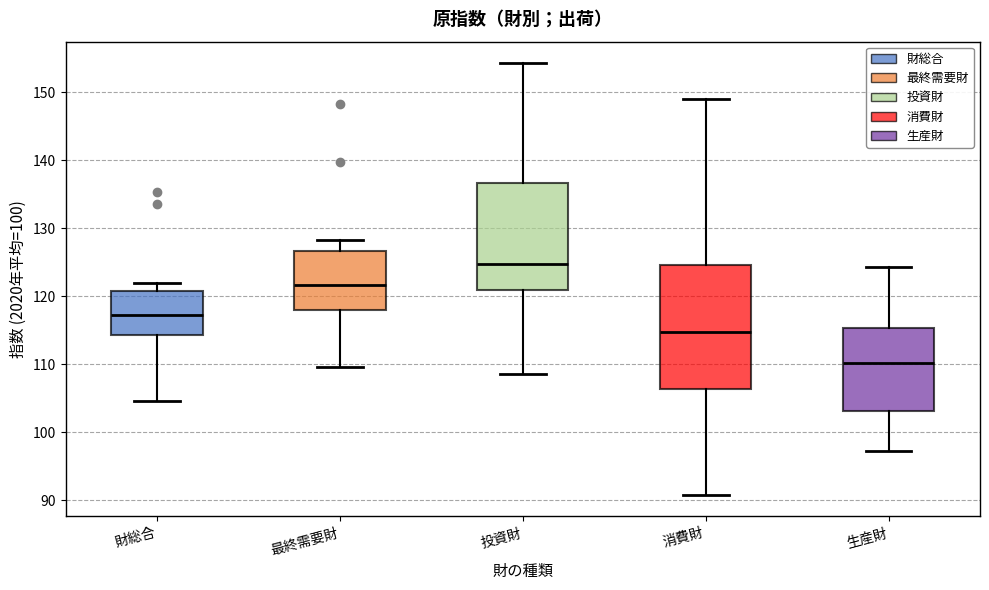

Reading left to right, transcribe this box plot: for each box, give where its median line is, the range the box spans, and where its two whiskers end, as read against the y-axis. The values are not printed on the chart, so give them approximately, as read against the axis.

財総合: median 117, box 114 to 121, whiskers 105 to 122
最終需要財: median 122, box 118 to 127, whiskers 110 to 128
投資財: median 125, box 121 to 137, whiskers 109 to 154
消費財: median 115, box 106 to 125, whiskers 91 to 149
生産財: median 110, box 103 to 115, whiskers 97 to 124